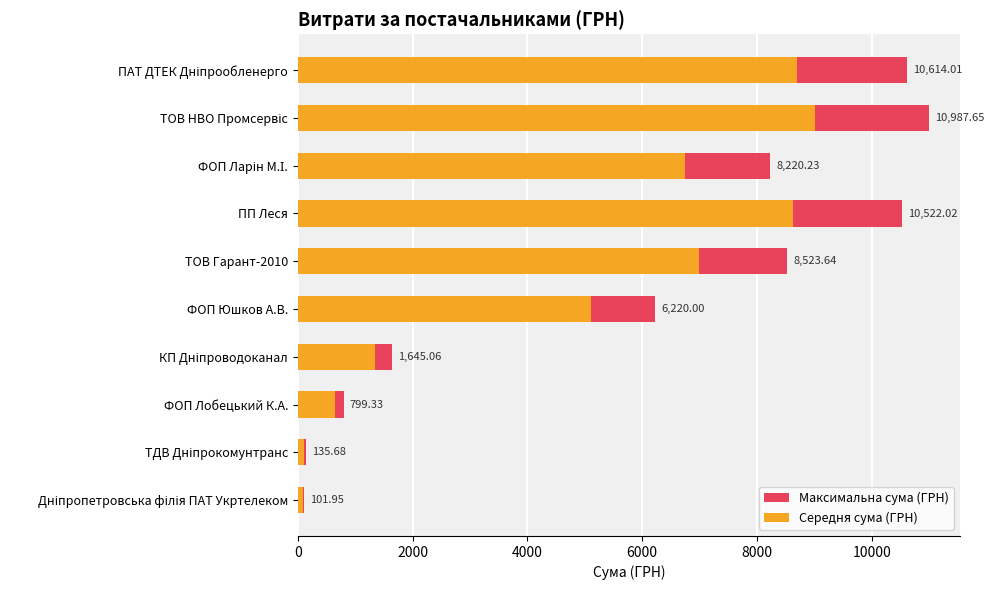

Rank the series at ФОП Ларін М.І. from highest to lowest value.

Максимальна сума (ГРН), Середня сума (ГРН)